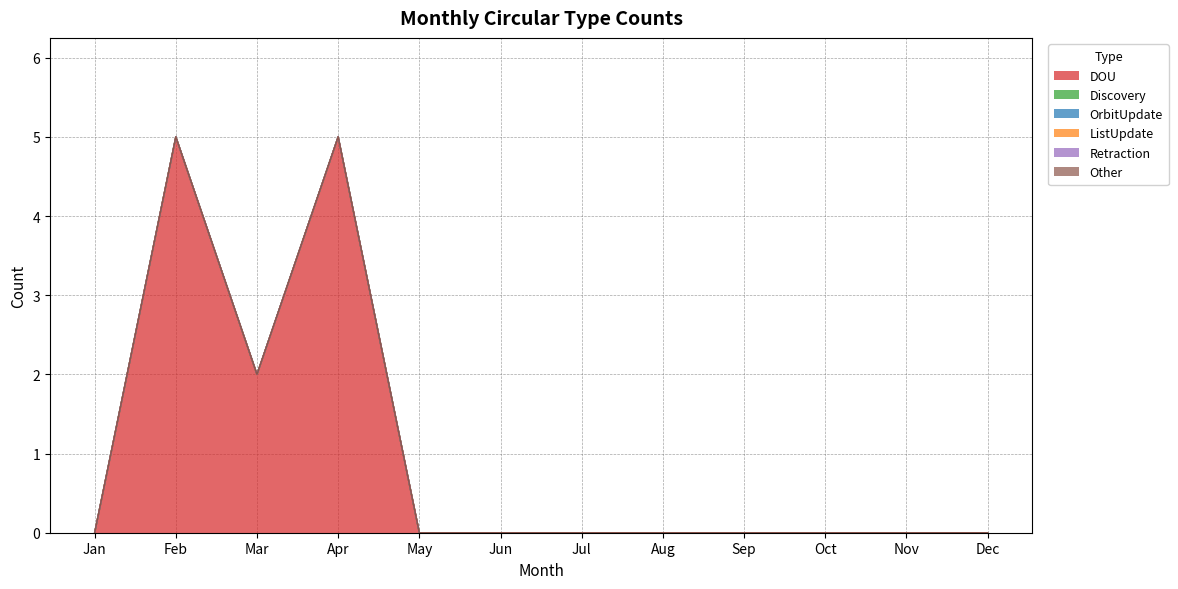

True or false: Other has more than 0 points higher than both neighbors.

False